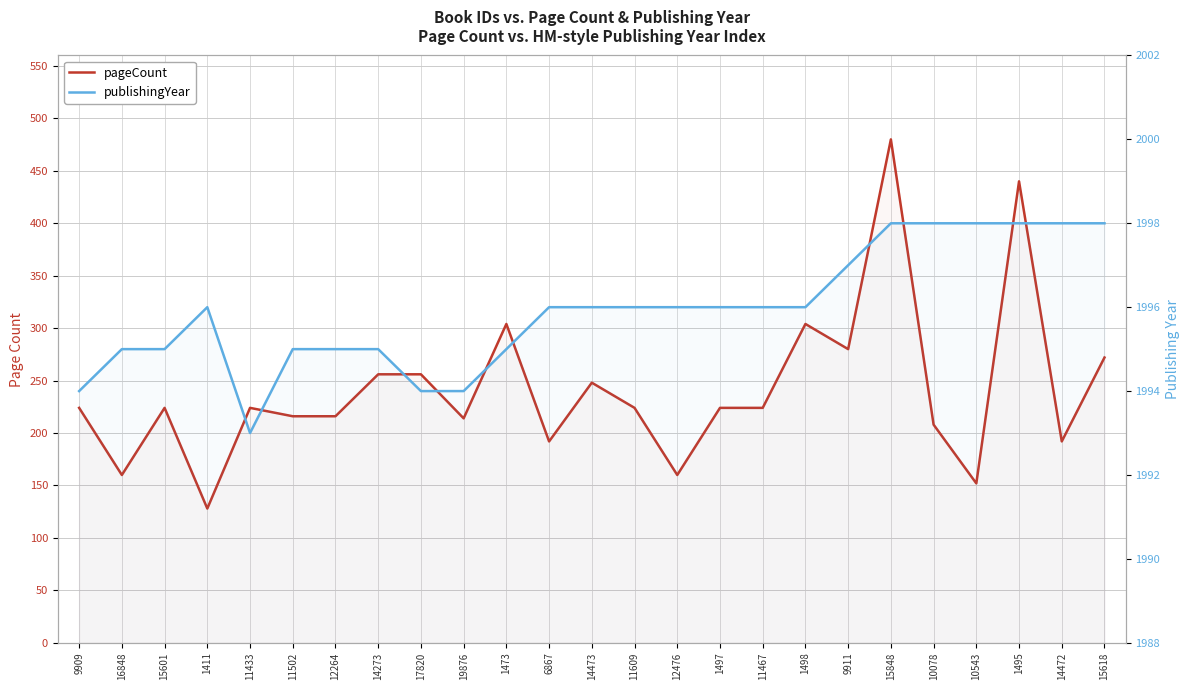

List the labels in order of publishingYear value, largest first.

15848, 10078, 10543, 1495, 14472, 15618, 9911, 1411, 6867, 14473, 11609, 12476, 1497, 11467, 1498, 16848, 15601, 11502, 12264, 14273, 1473, 9909, 17820, 19876, 11433